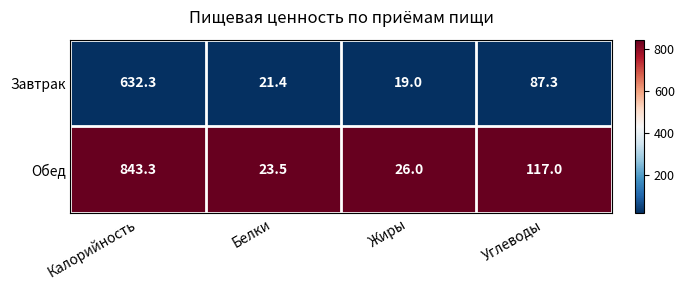

How many data points does each series have?

4